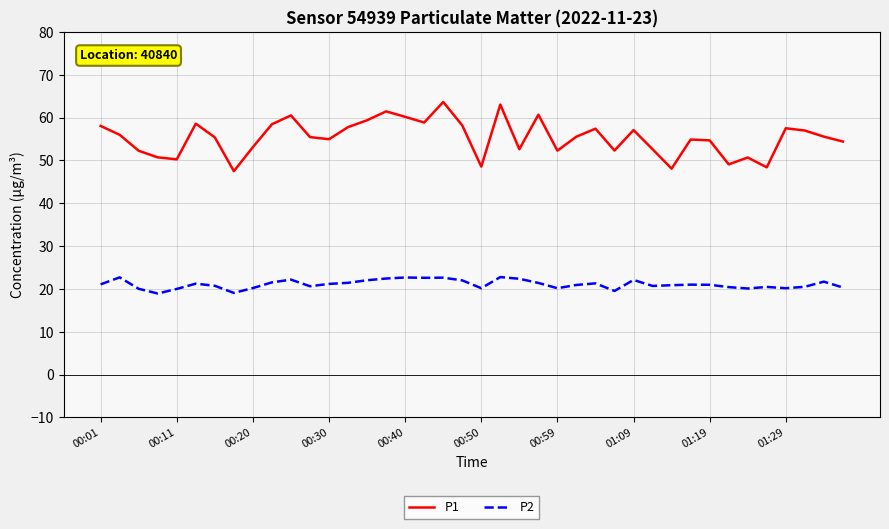

Which series has the widest spread of values?

P1